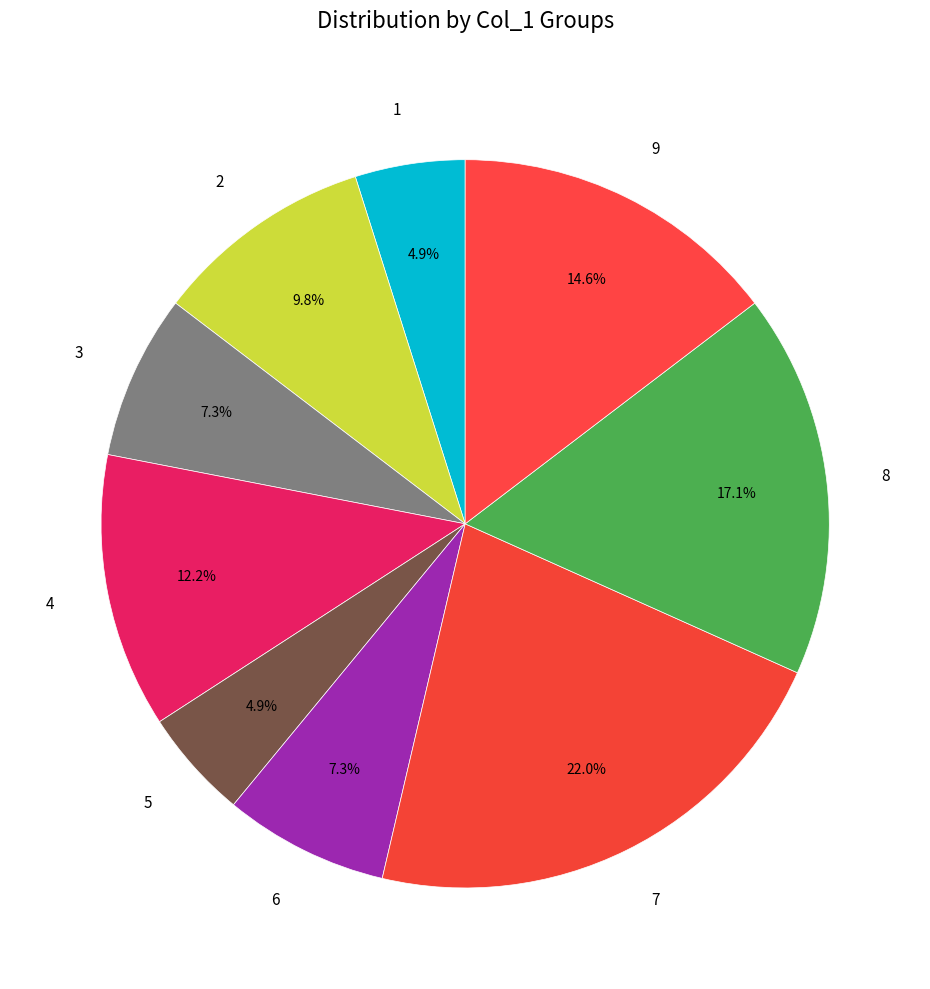

What is the largest slice in the pie chart?

7